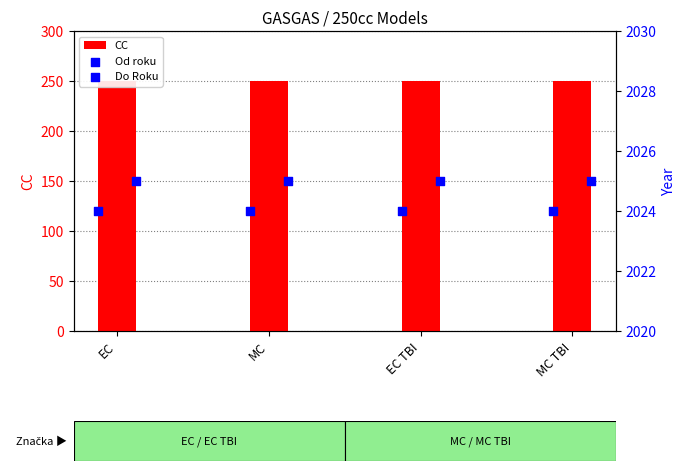

At which category is the sum across all series the highest?

EC